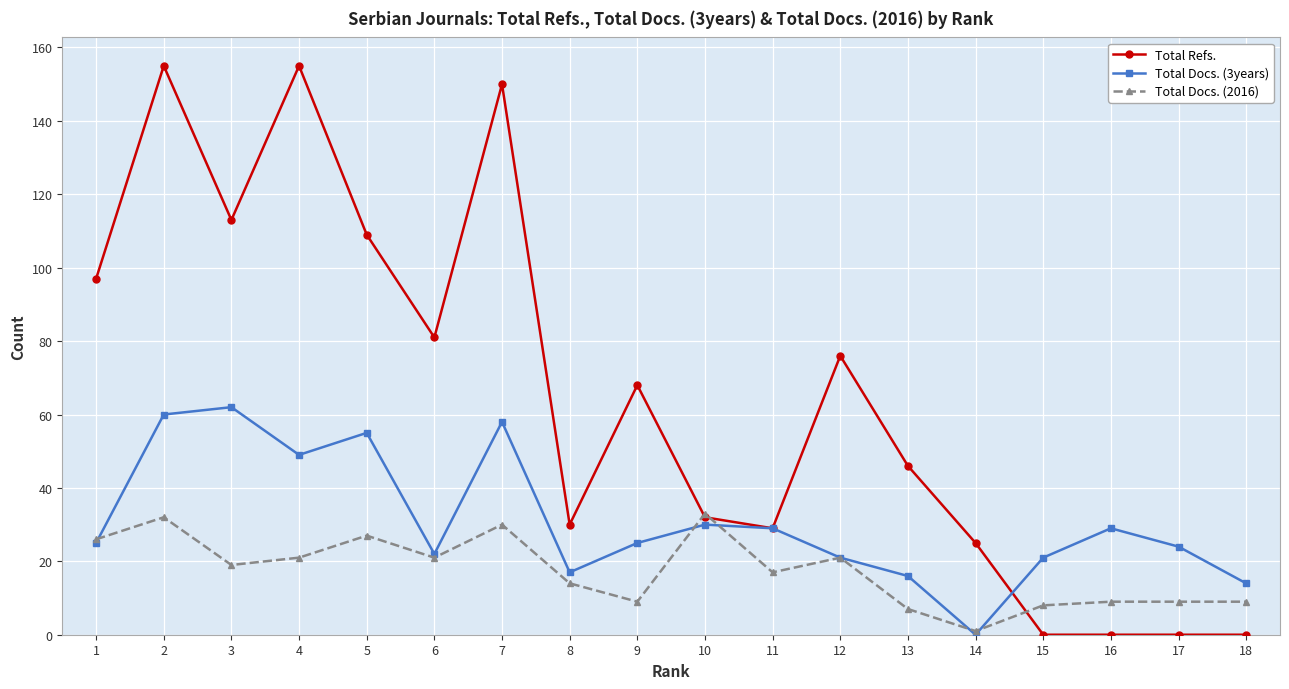

Which series changed the most between 6 and 10?

Total Refs.